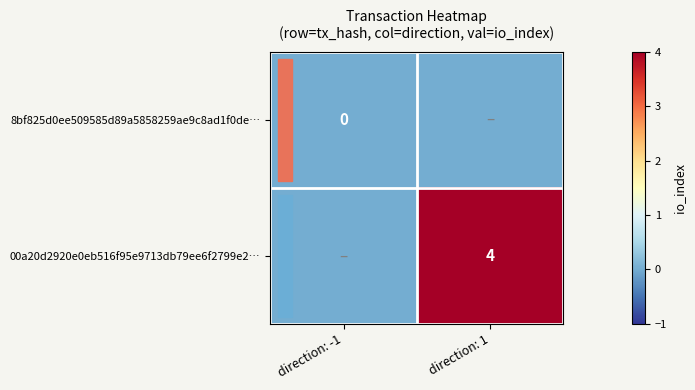

The value of 00a20d2920e0eb516f95e9713db79ee6f2799e2… at direction: 1 is 4. True or false?

True